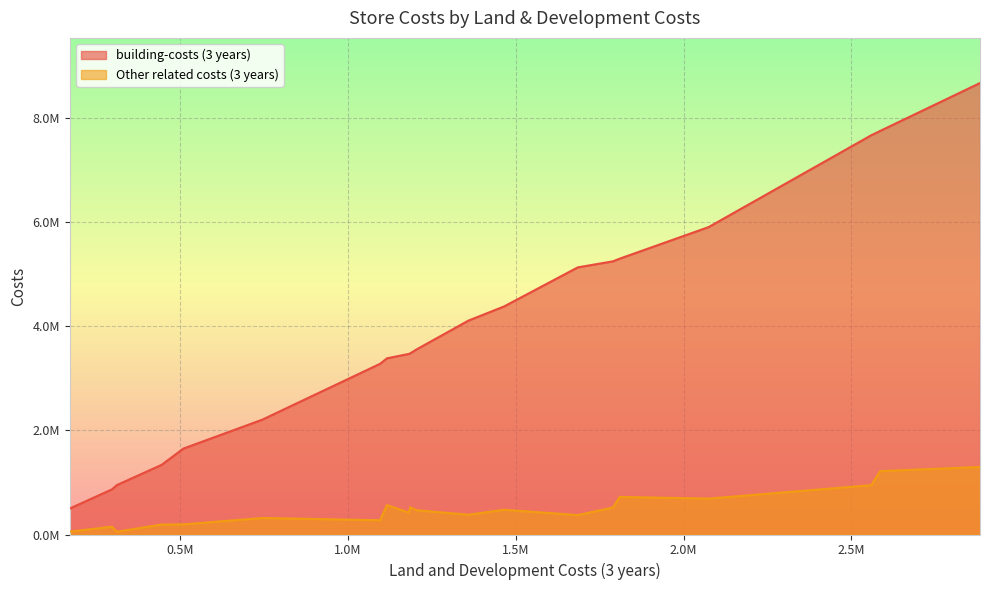

True or false: building-costs (3 years) and Other related costs (3 years) cross at least once.

False